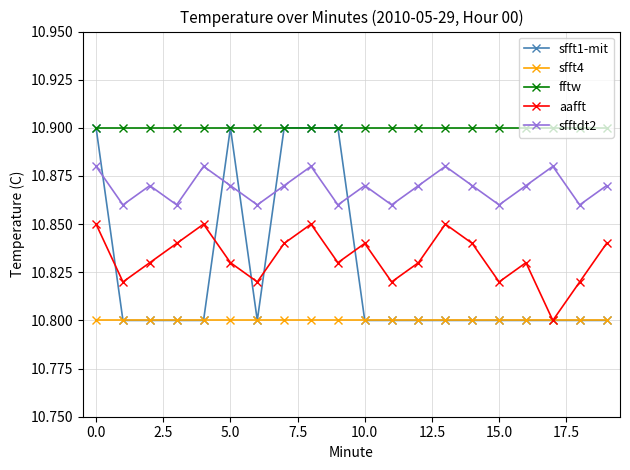

Which series has the largest total across all categories?

fftw